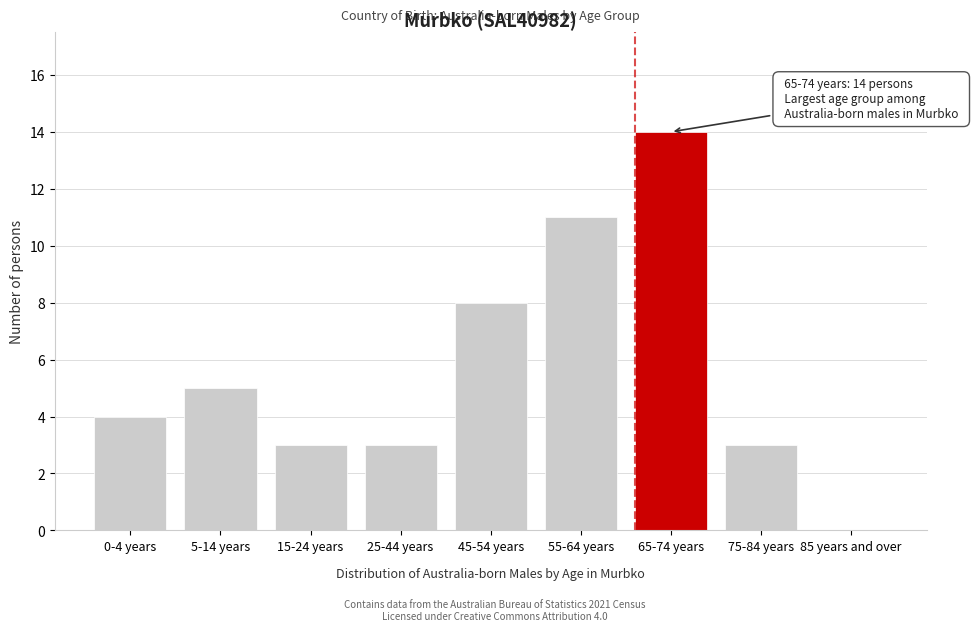

Reading left to right, extract all data points from this chart.

0-4 years=4	5-14 years=5	15-24 years=3	25-44 years=3	45-54 years=8	55-64 years=11	65-74 years=14	75-84 years=3	85 years and over=0